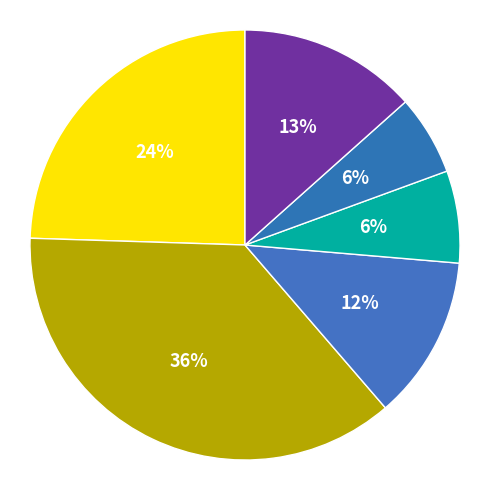

Does Entebbe RRH represent more than half of the total?

No